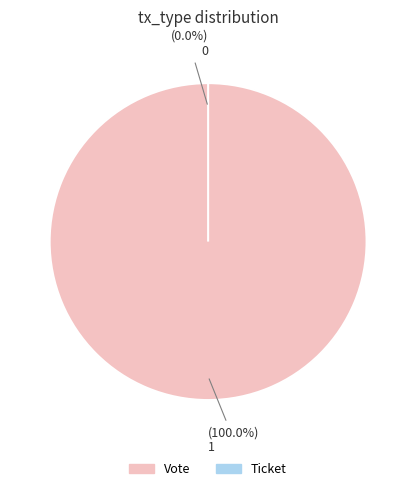

Is there a majority slice in this chart?

Yes